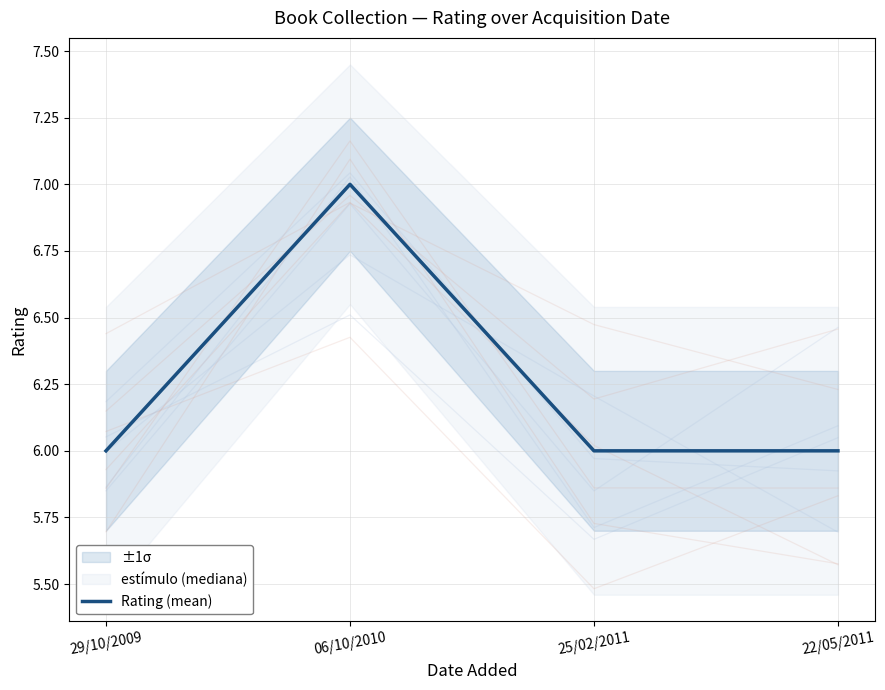

True or false: there are more than 2 points higher than both neighbors.

False